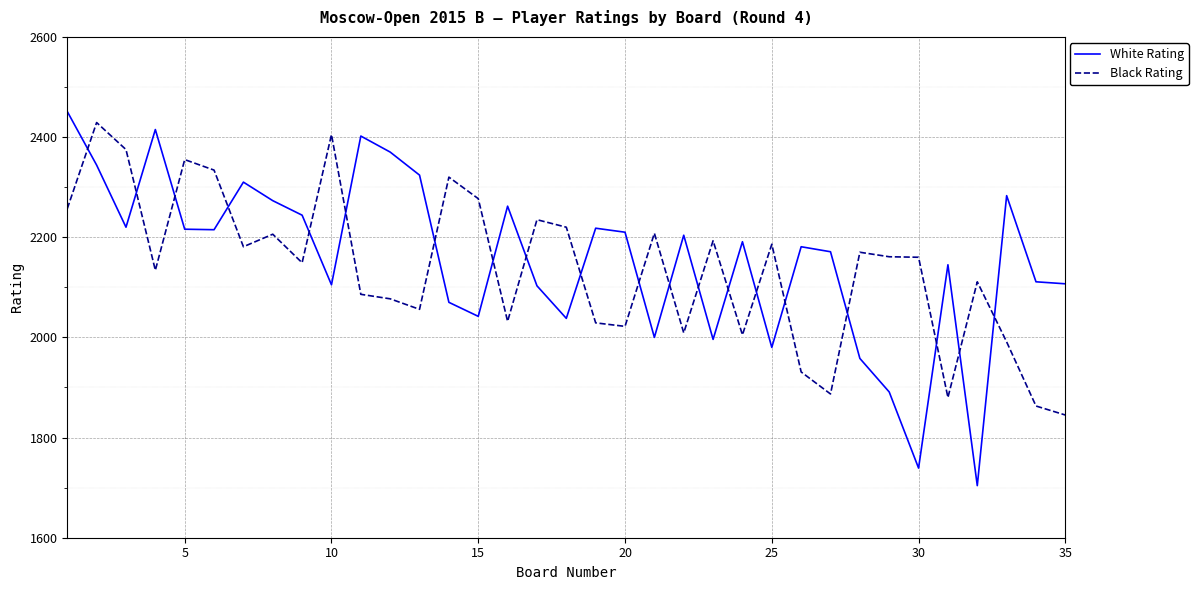

List the series in order of their overall mean, lowest first.

Black Rating, White Rating